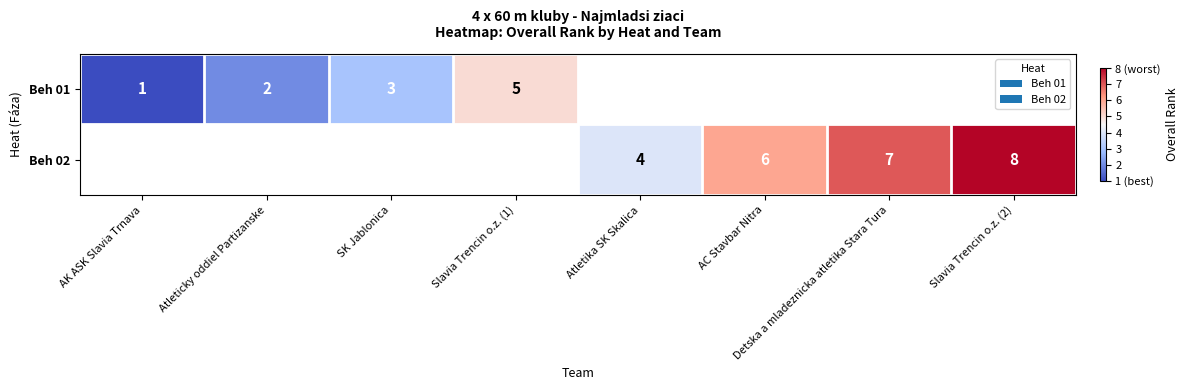

Is the value of Beh 01 at AK ASK Slavia Trnava greater than the value of Beh 02 at Atletika SK Skalica?

No